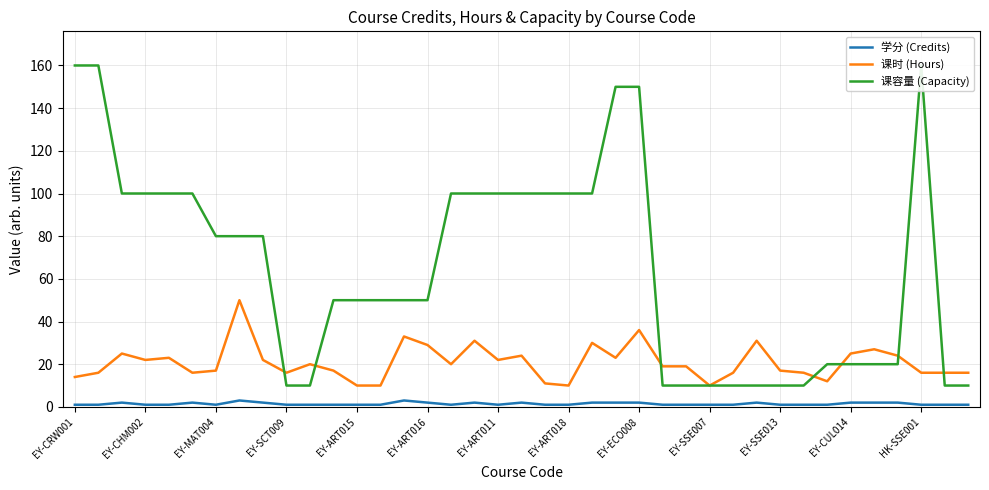

The value of 课时 (Hours) at EY-ART016 is 44. True or false?

False